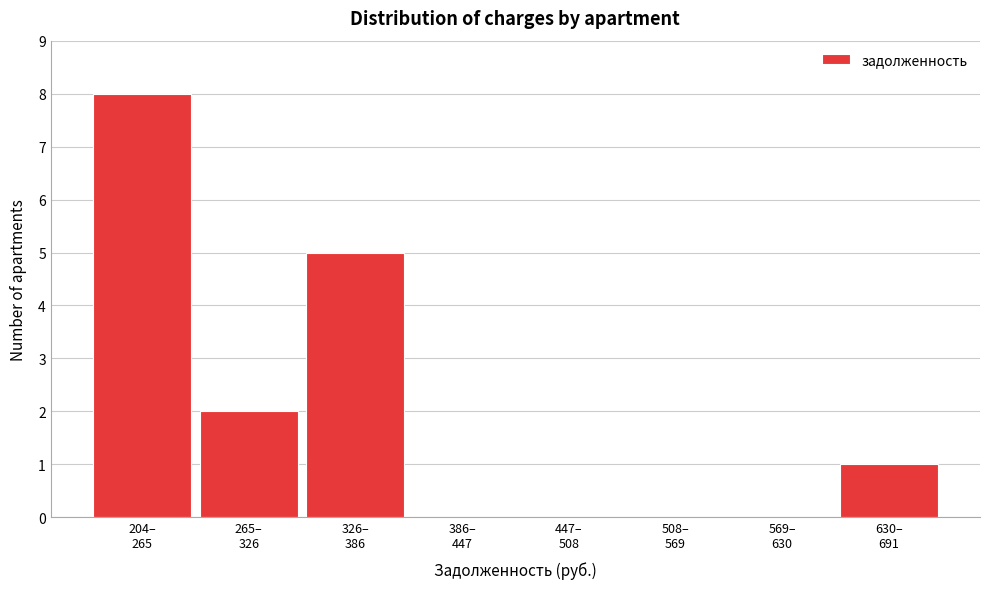

What is the sum of all values?

16